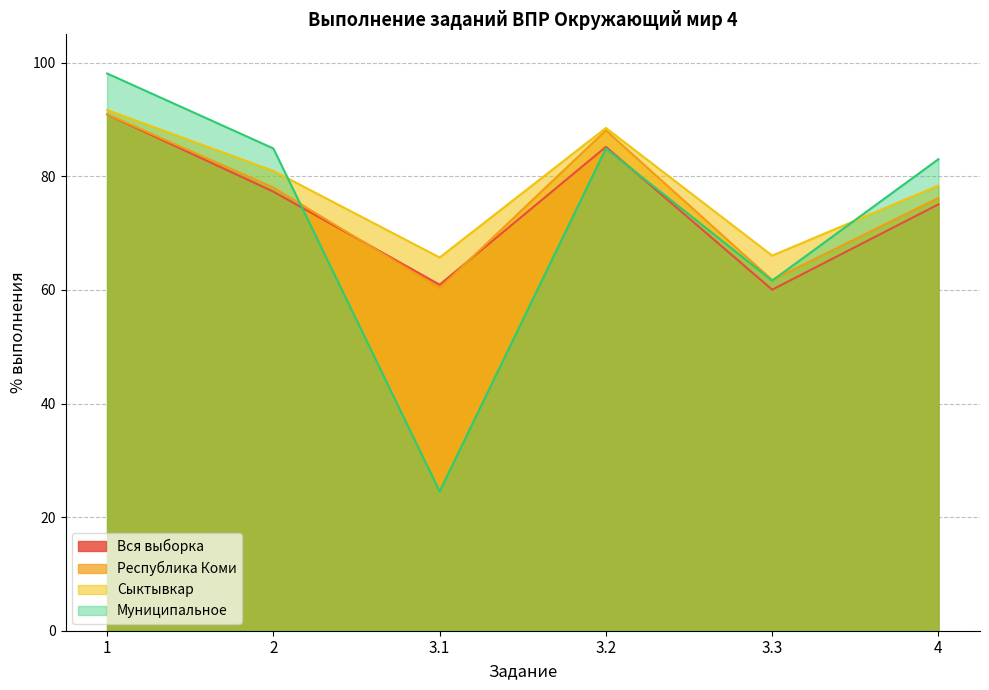

How many data points in Муниципальное are above 84?

3